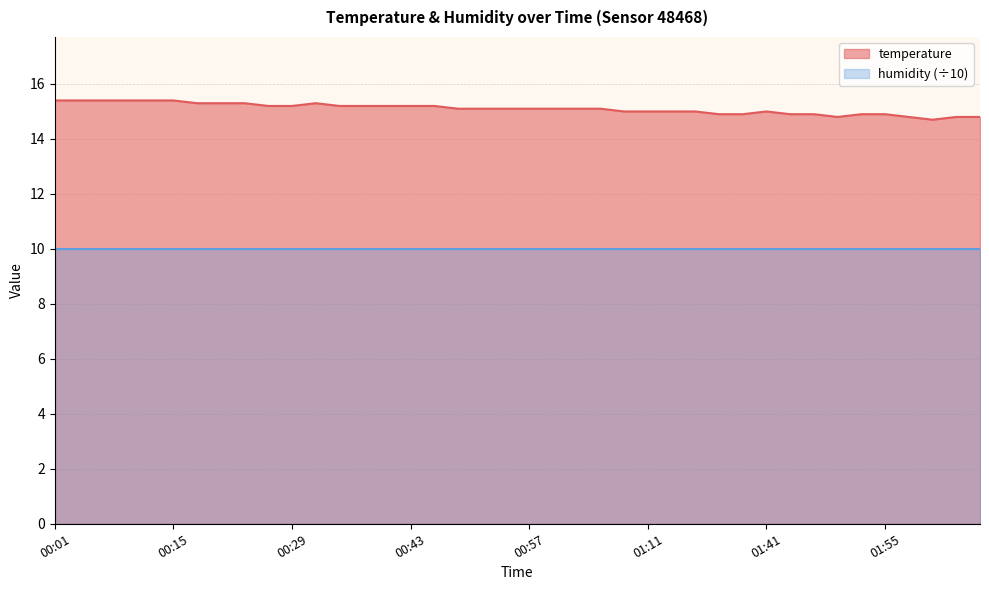

Reading left to right, transcribe all the data shown in this chart.

15.4	15.4	15.4	15.4	15.4	15.4	15.3	15.3	15.3	15.2	15.2	15.3	15.2	15.2	15.2	15.2	15.2	15.1	15.1	15.1	15.1	15.1	15.1	15.1	15.0	15.0	15.0	15.0	14.9	14.9	15.0	14.9	14.9	14.8	14.9	14.9	14.8	14.7	14.8	14.8